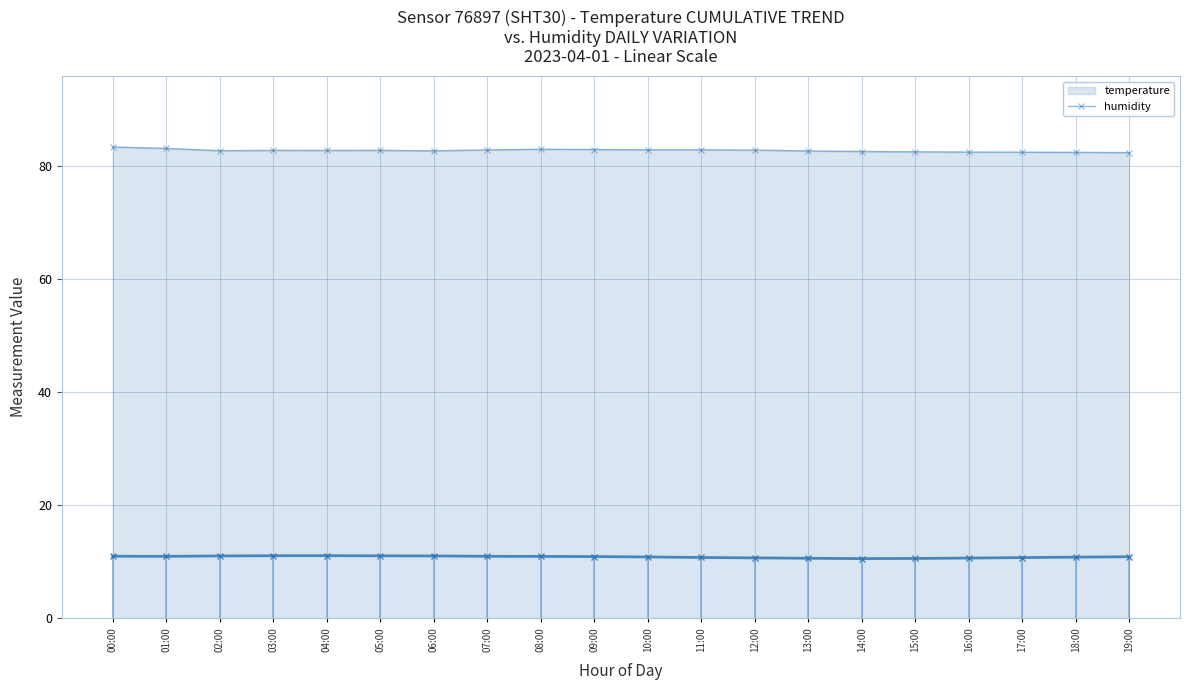

The value at 12:00 is 18.3. True or false?

False